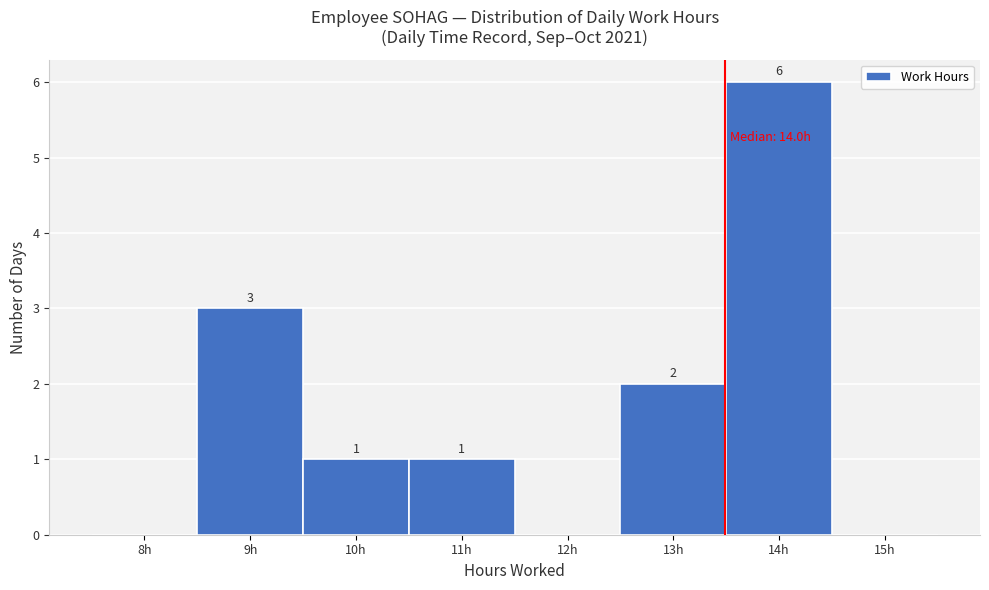

Reading right to left, extract all data points from this chart.

15h=0	14h=6	13h=2	12h=0	11h=1	10h=1	9h=3	8h=0